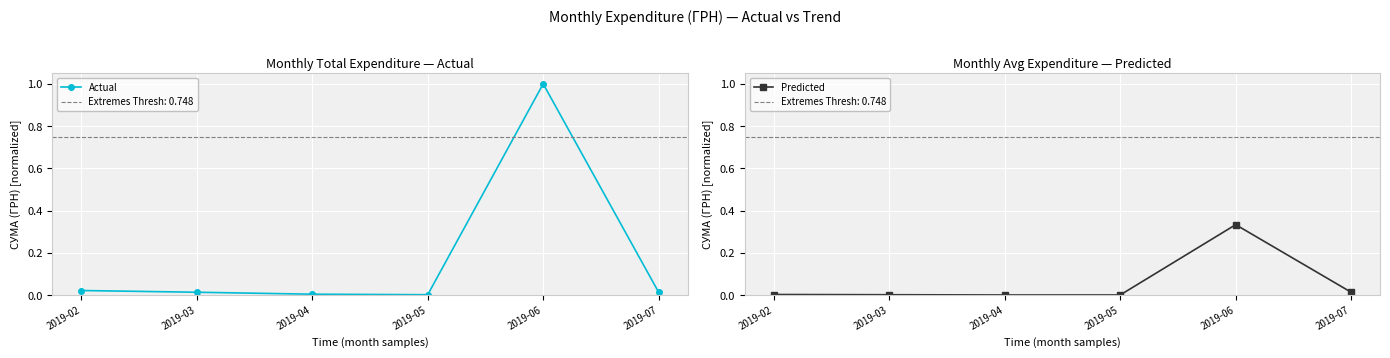

True or false: Predicted has a value of 0.3 at 2019-06.

True